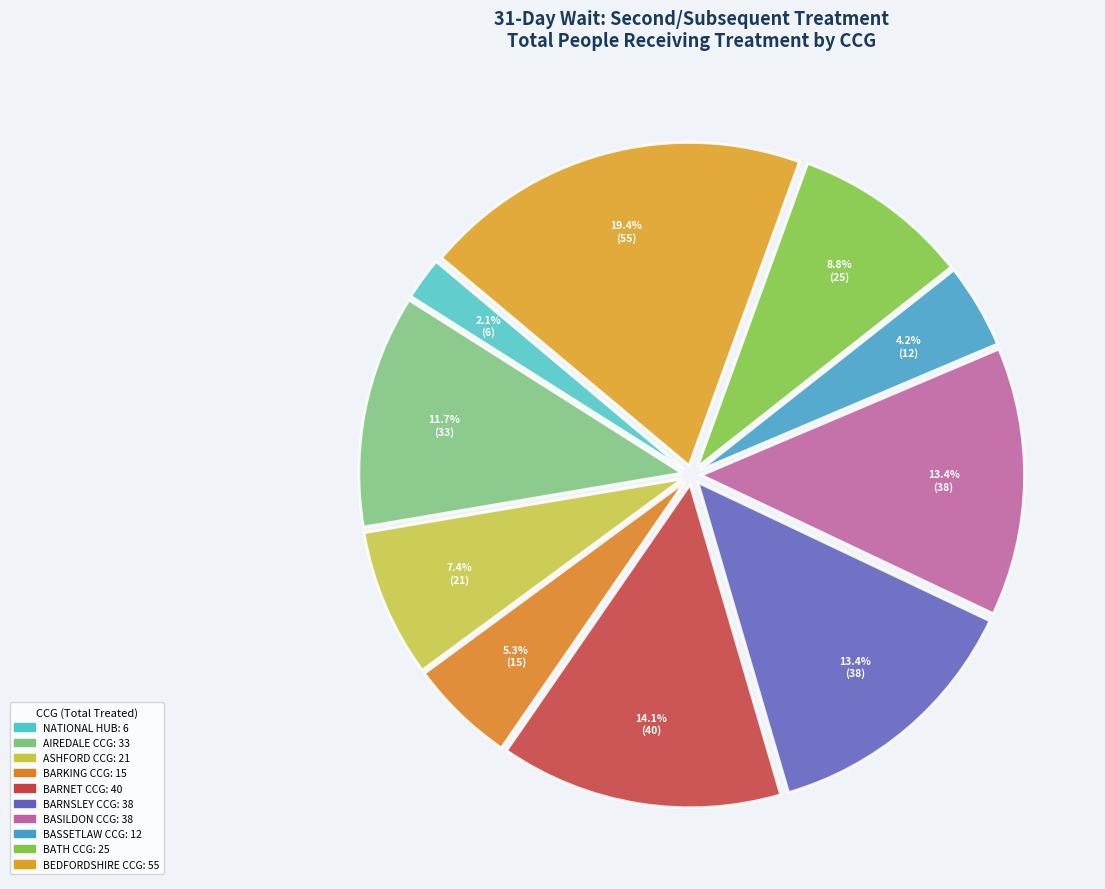

Rank the categories by value from lowest to highest.

NATIONAL COMMISSIONING HUB, NHS BASSETLAW CCG, NHS BARKING AND DAGENHAM CCG, NHS ASHFORD CCG, NHS BATH AND NORTH EAST SOMERSET CCG, NHS AIREDALE, WHARFEDALE AND CRAVEN CCG, NHS BARNSLEY CCG, NHS BASILDON AND BRENTWOOD CCG, NHS BARNET CCG, NHS BEDFORDSHIRE CCG